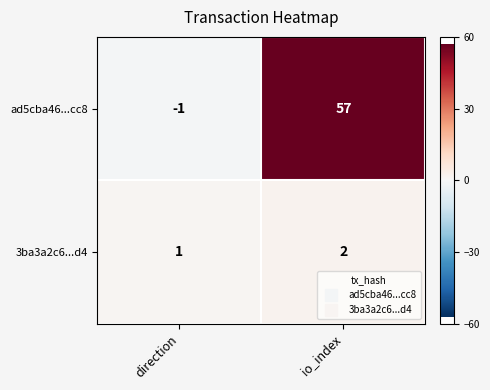

How many series are shown in this chart?

2